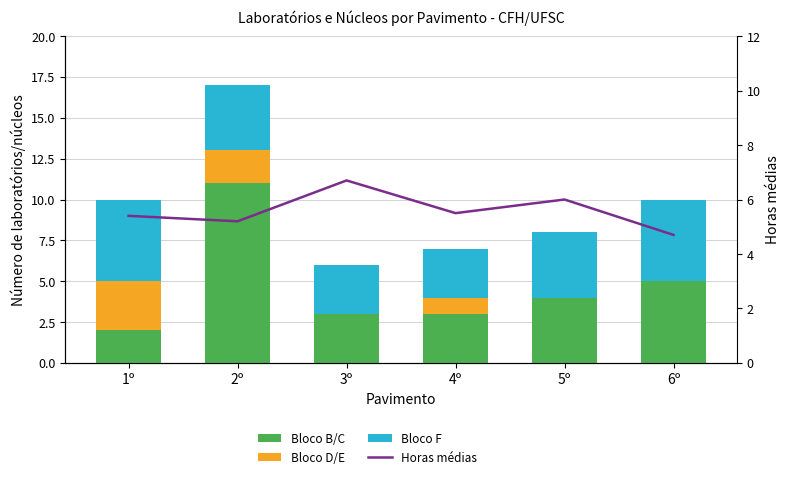

What is the difference between the second highest and minimum values in the Bloco D/E series?

2.0